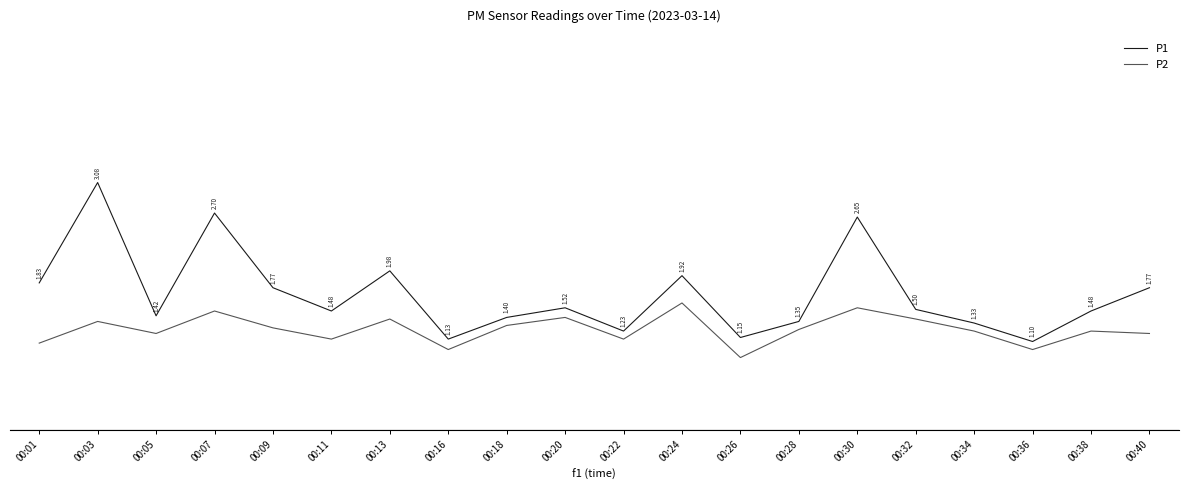

Is the value of P1 at 00:11 greater than the value of P2 at 00:34?

Yes